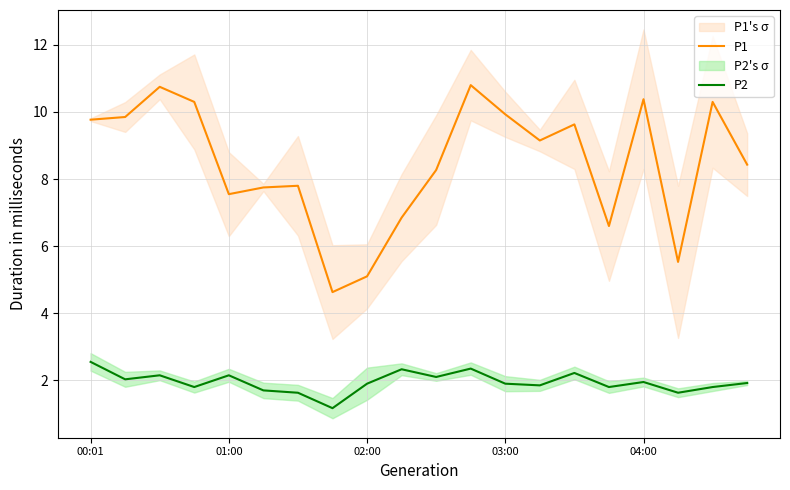

Reading left to right, what are all the values shown in this chart?

P1: 9.8	9.8	10.8	10.3	7.5	7.8	7.8	4.6	5.1	6.8	8.3	10.8	9.9	9.2	9.6	6.6	10.4	5.5	10.3	8.4
P2: 2.5	2.0	2.1	1.8	2.1	1.7	1.6	1.2	1.9	2.3	2.1	2.4	1.9	1.9	2.2	1.8	1.9	1.6	1.8	1.9